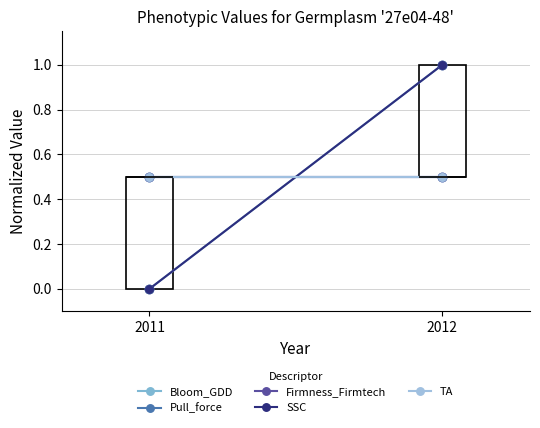

At how many categories does at least one series exceed 0?

2